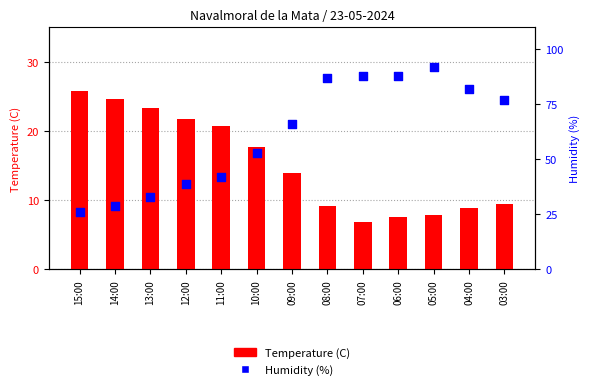

Which series has the largest total across all categories?

Humidity (%)